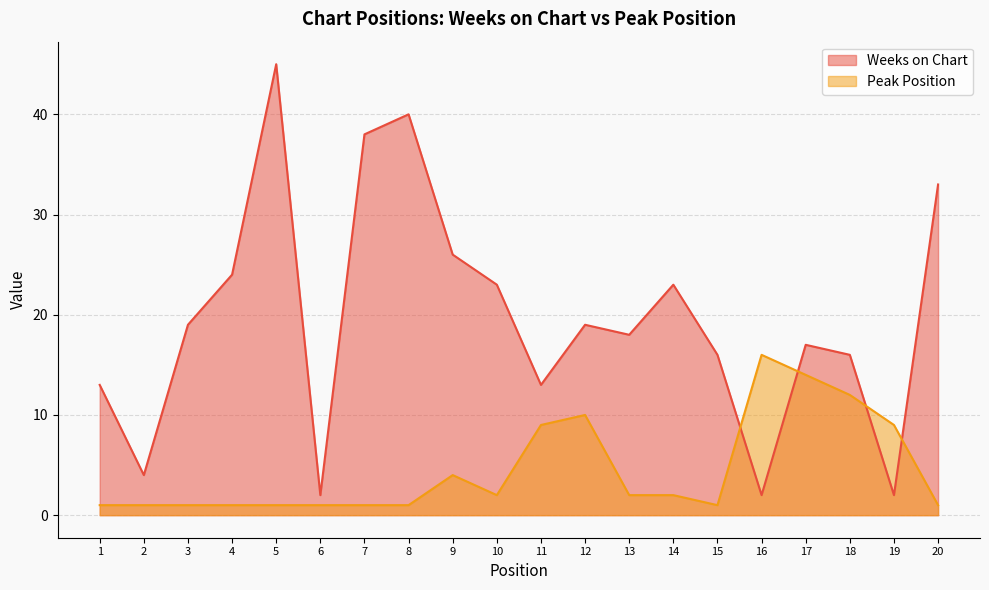

True or false: Weeks on Chart and Peak Position intersect in this chart.

True